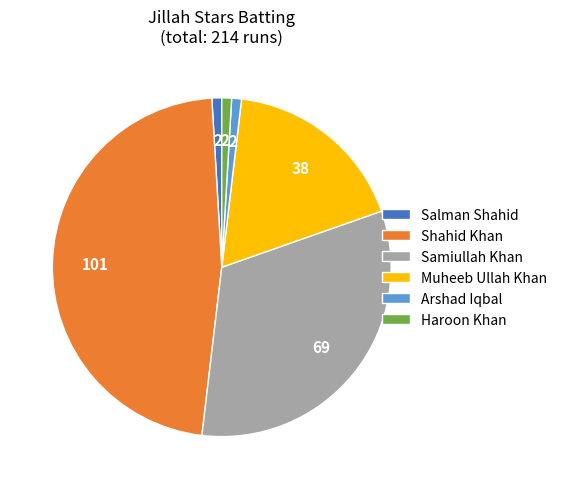

Which category has the biggest portion of the pie?

Shahid Khan